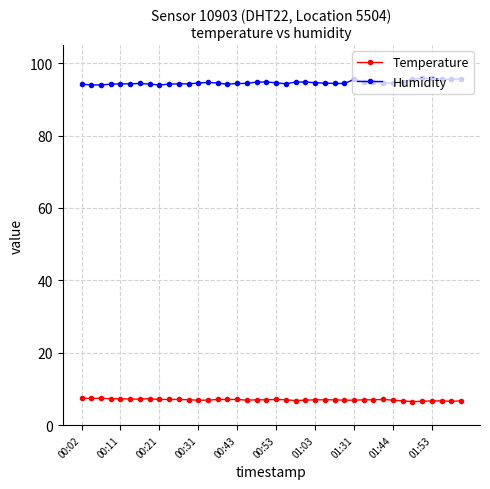

Which series has the largest total across all categories?

Humidity